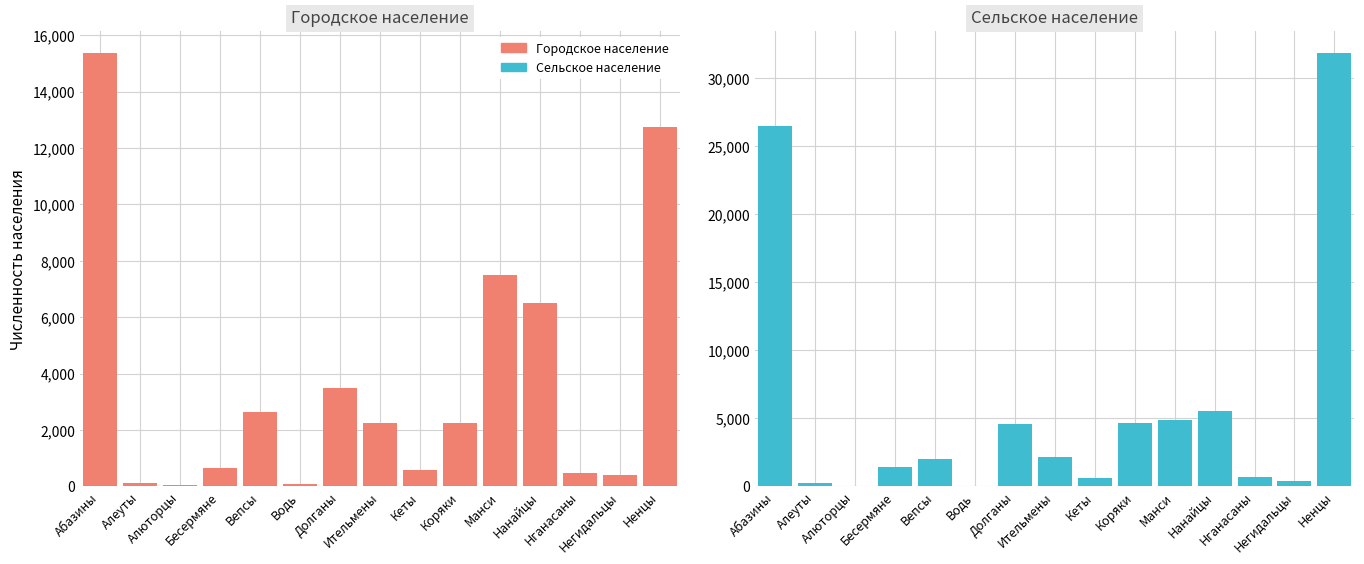

What is the label of the 6th bar from the left?

Водь